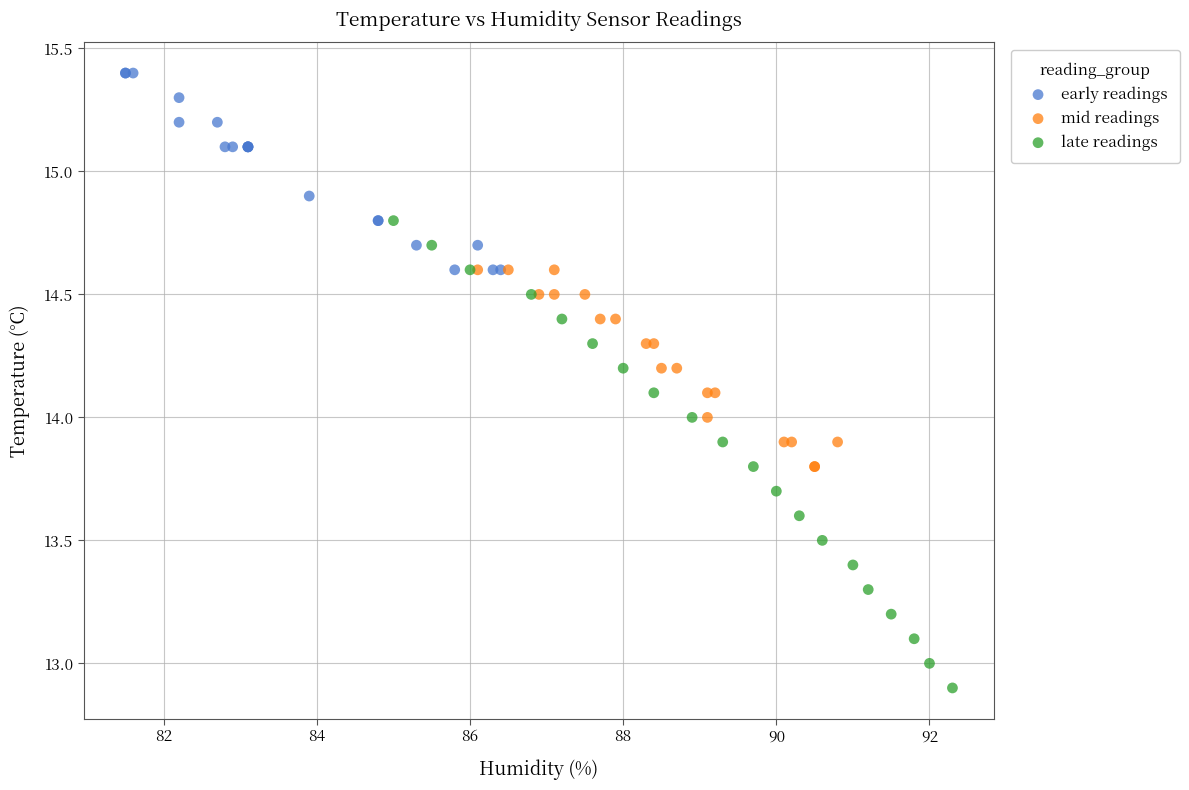

Which series contains the lowest Y value?

late readings